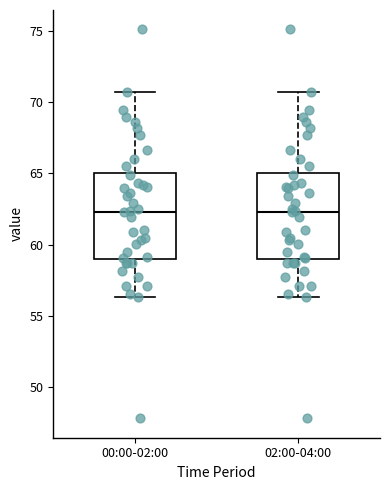

Reading left to right, read every box against the y-axis: the position of its median line, the range the box covers, and the ends of its whiskers. The values are not printed on the chart, so give them approximately, as read against the axis.

00:00-02:00: median 62.5, box 59.0 to 65.0, whiskers 56.5 to 70.5
02:00-04:00: median 62.5, box 59.0 to 65.0, whiskers 56.5 to 70.5